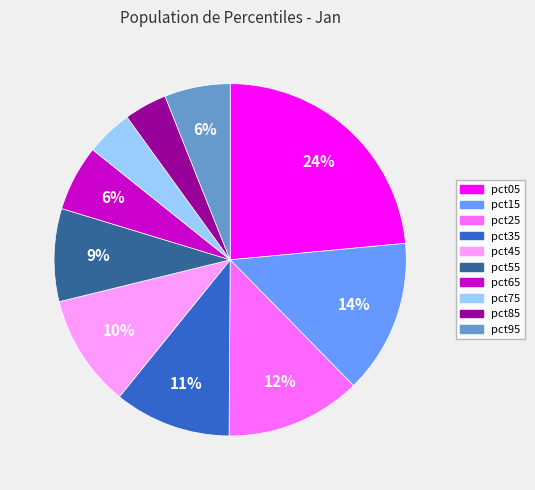

How many segments does this pie chart have?

10